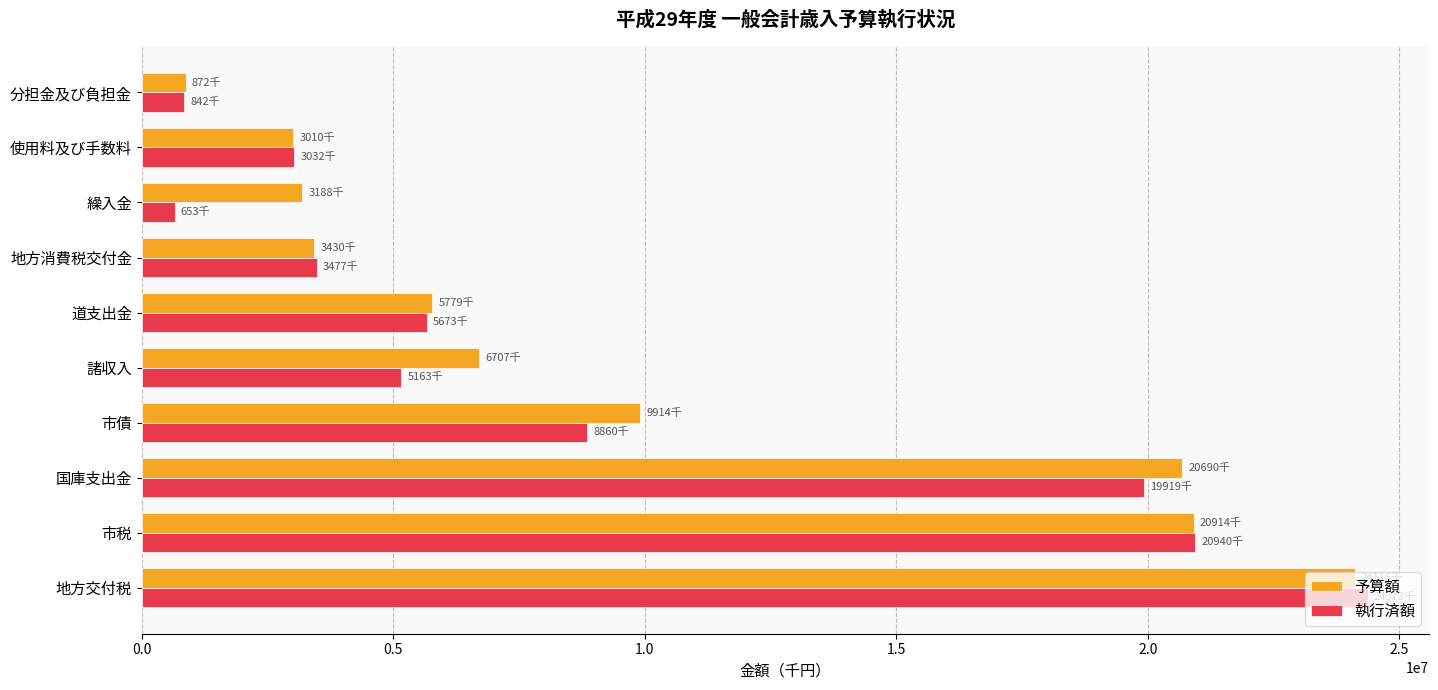

What is the spread (max minus min) of values at 諸収入?

1543850